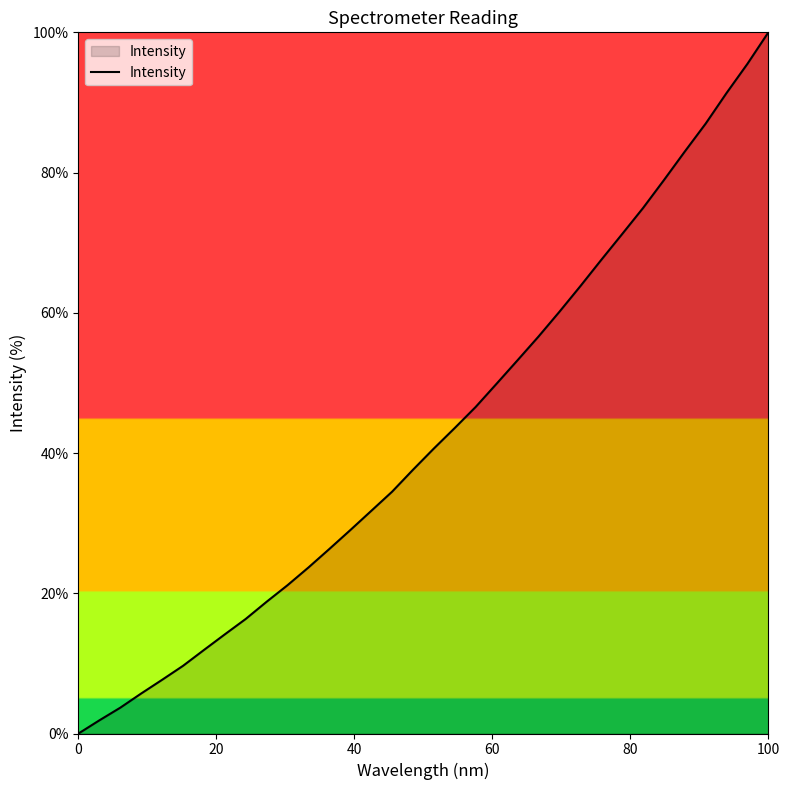

Reading right to left, list all the values displayed in this chart.

100.0	95.5	91.3	87.0	83.0	78.9	74.9	71.2	67.5	63.8	60.1	56.6	53.2	49.9	46.6	43.6	40.6	37.6	34.5	31.7	29.0	26.3	23.7	21.2	18.8	16.3	14.1	11.9	9.7	7.7	5.7	3.7	1.9	0.0